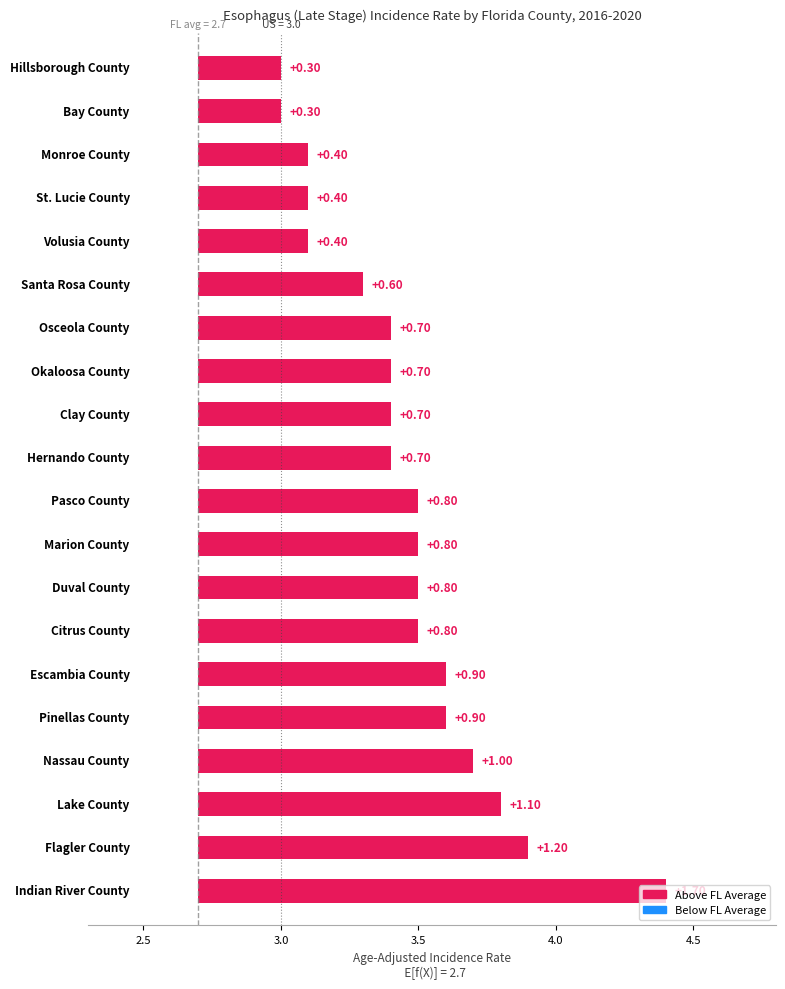

Reading left to right, transcribe all the data shown in this chart.

Indian River County=4.4	Flagler County=3.9	Lake County=3.8	Nassau County=3.7	Pinellas County=3.6	Escambia County=3.6	Citrus County=3.5	Duval County=3.5	Marion County=3.5	Pasco County=3.5	Hernando County=3.4	Clay County=3.4	Okaloosa County=3.4	Osceola County=3.4	Santa Rosa County=3.3	Volusia County=3.1	St. Lucie County=3.1	Monroe County=3.1	Bay County=3.0	Hillsborough County=3.0